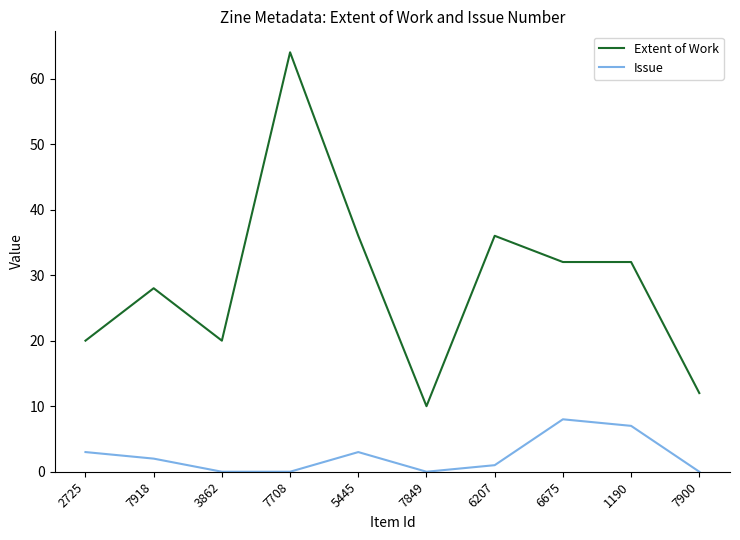

How many values in the Issue series are below 2?

5